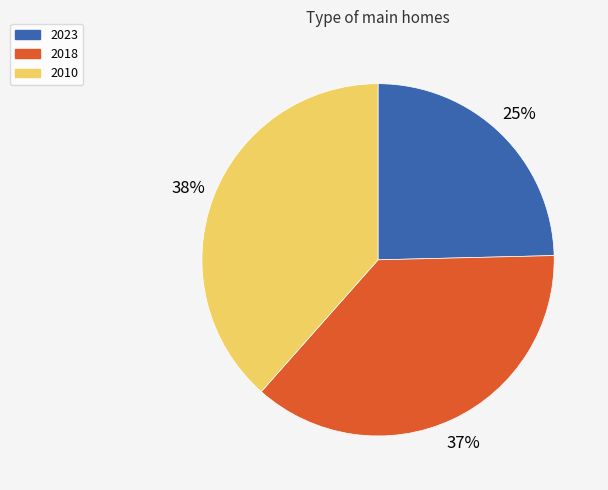

Do 2023 and 2010 together represent more than half of the pie?

Yes